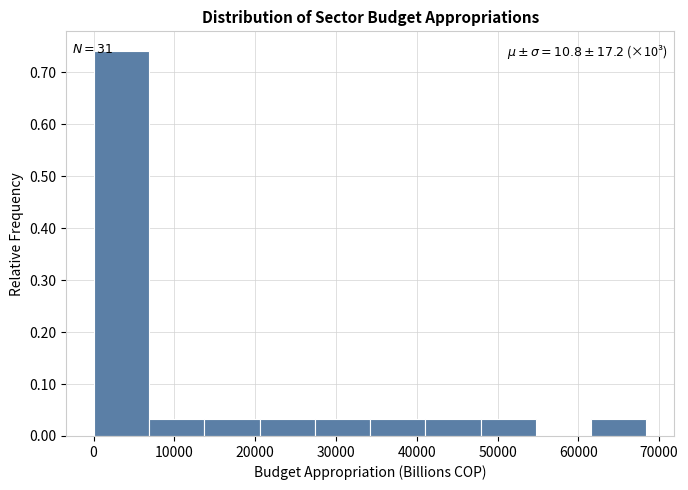

Which range on the x-axis has the tallest bar?

0 to 7000